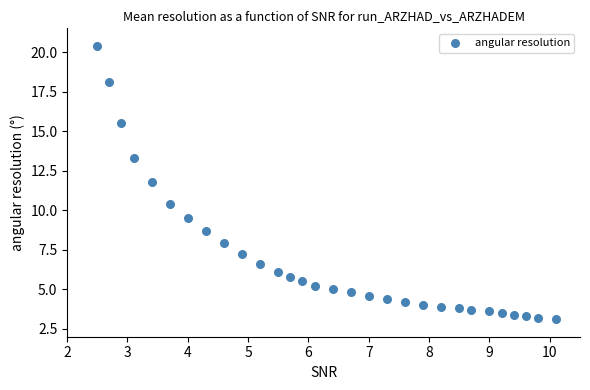

What is the range of Y values (max minus min)?

17.3